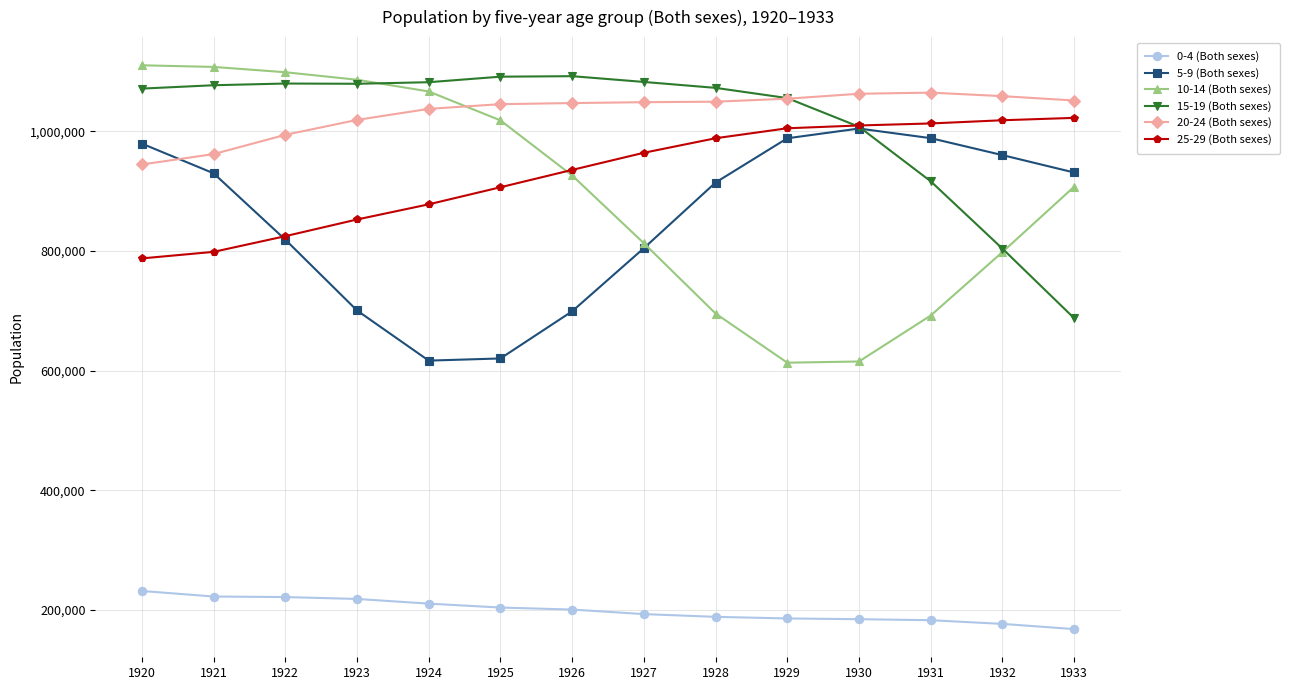

At how many categories does at least one series exceed 1010357?

14